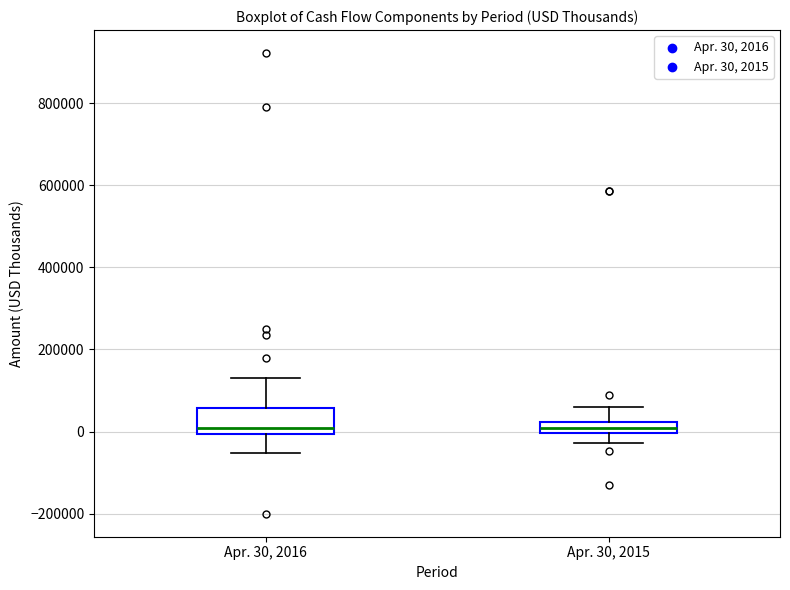

Comparing the boxes themselves (not the whiskers), which one is the tallest?

Apr. 30, 2016